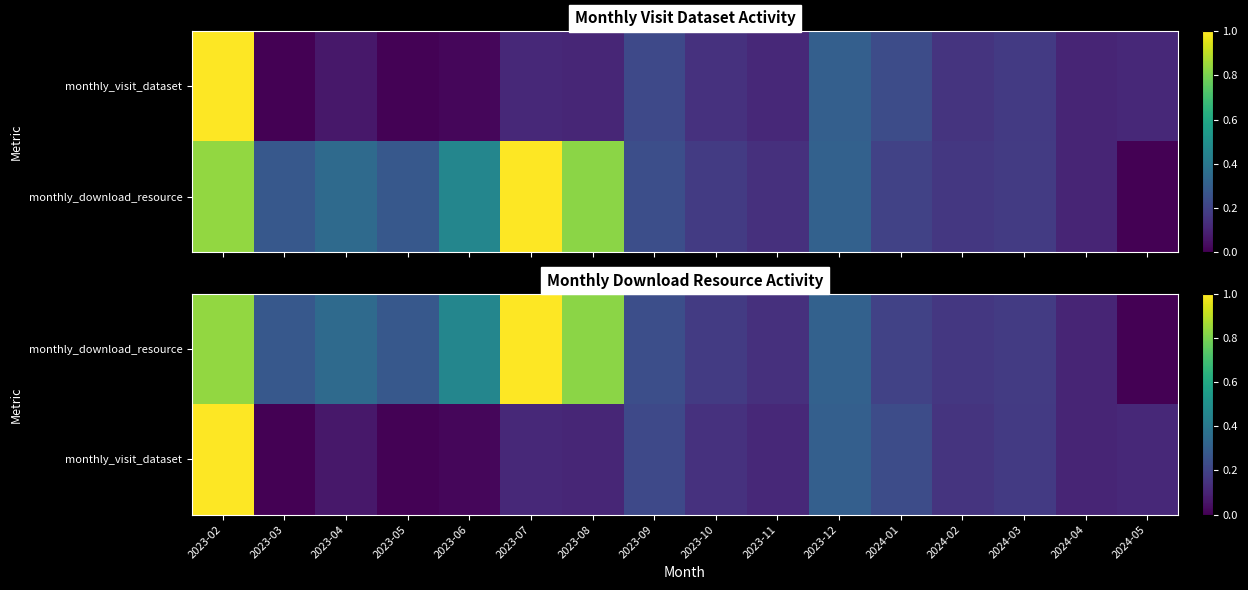

List the labels in order of monthly_visit_dataset value, smallest first.

2023-03, 2023-05, 2023-06, 2023-04, 2024-04, 2023-08, 2023-07, 2023-11, 2024-05, 2023-10, 2024-02, 2024-03, 2023-09, 2024-01, 2023-12, 2023-02